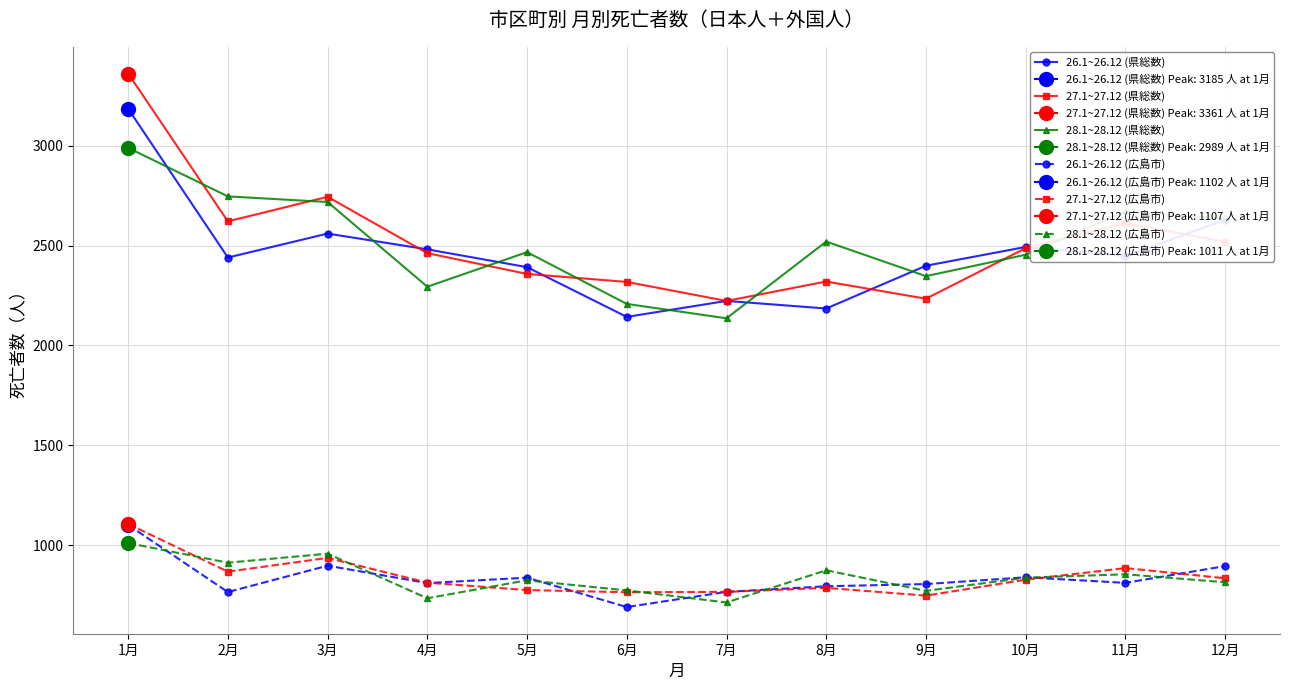

What are all the series names shown in the legend?

26.1~26.12 (県総数), 27.1~27.12 (県総数), 28.1~28.12 (県総数), 26.1~26.12 (広島市), 27.1~27.12 (広島市), 28.1~28.12 (広島市)